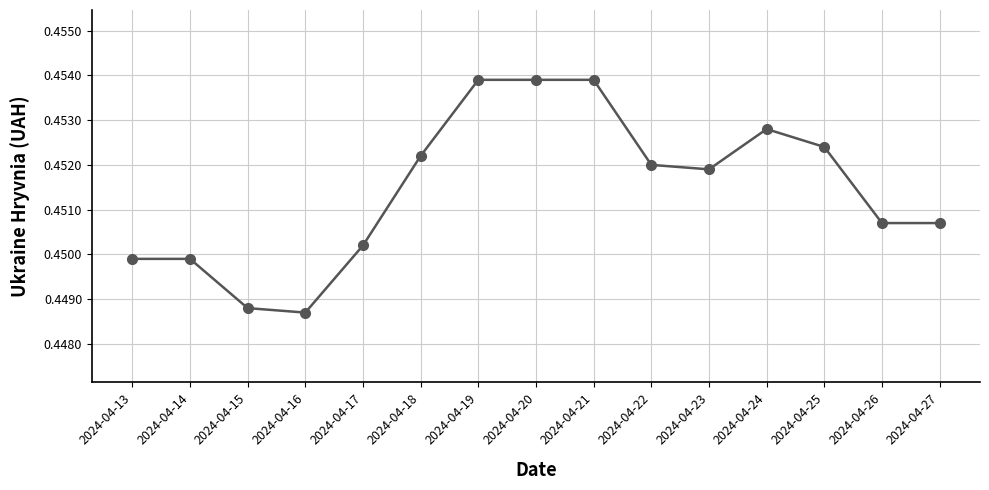

How many lines are shown in the chart?

1